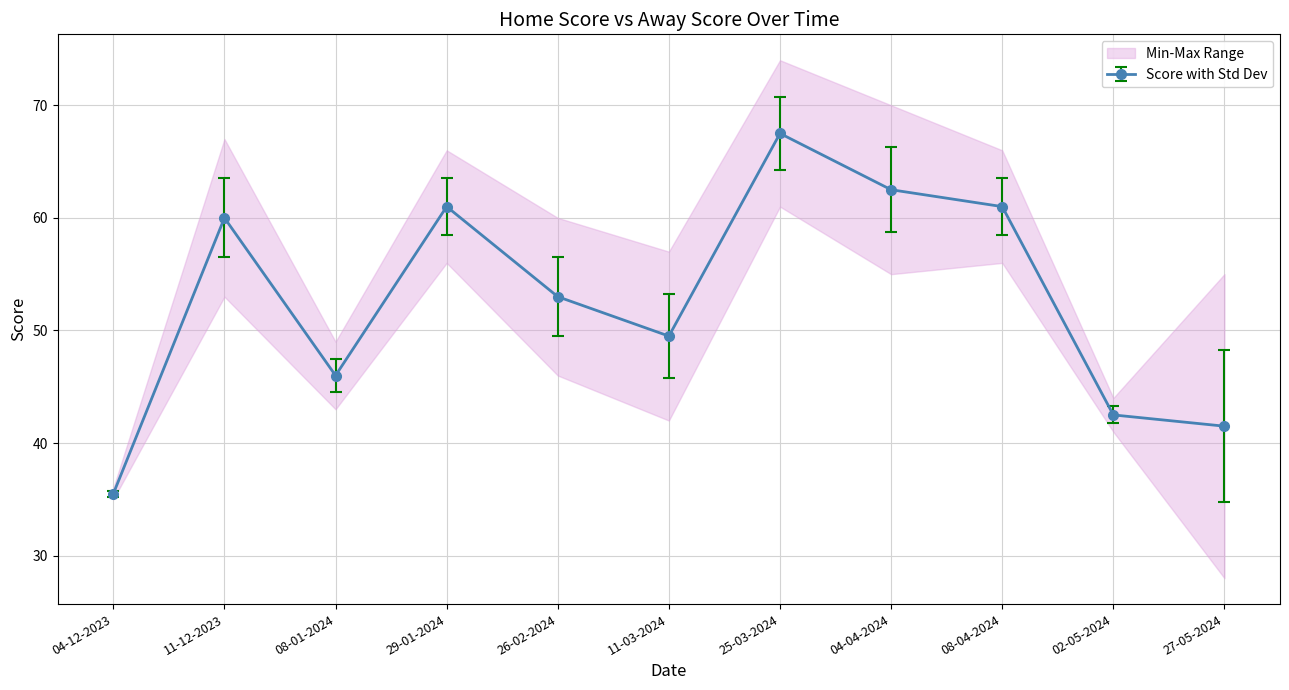

True or false: Score with Std Dev has more than 1 points higher than both neighbors.

True